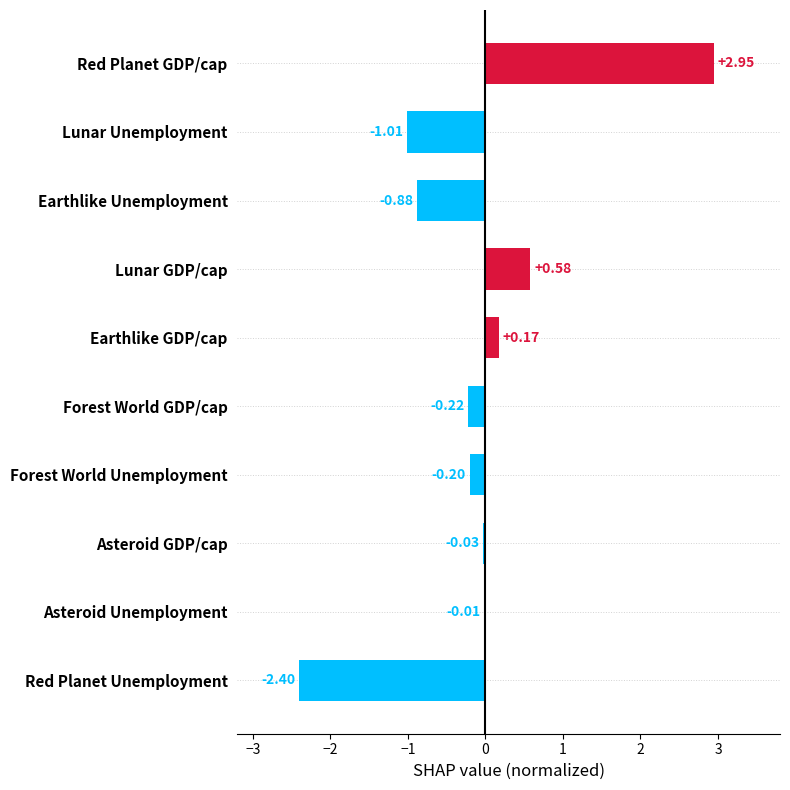

What is the sum of the values at Forest World GDP/cap and Red Planet GDP/cap?

2.7